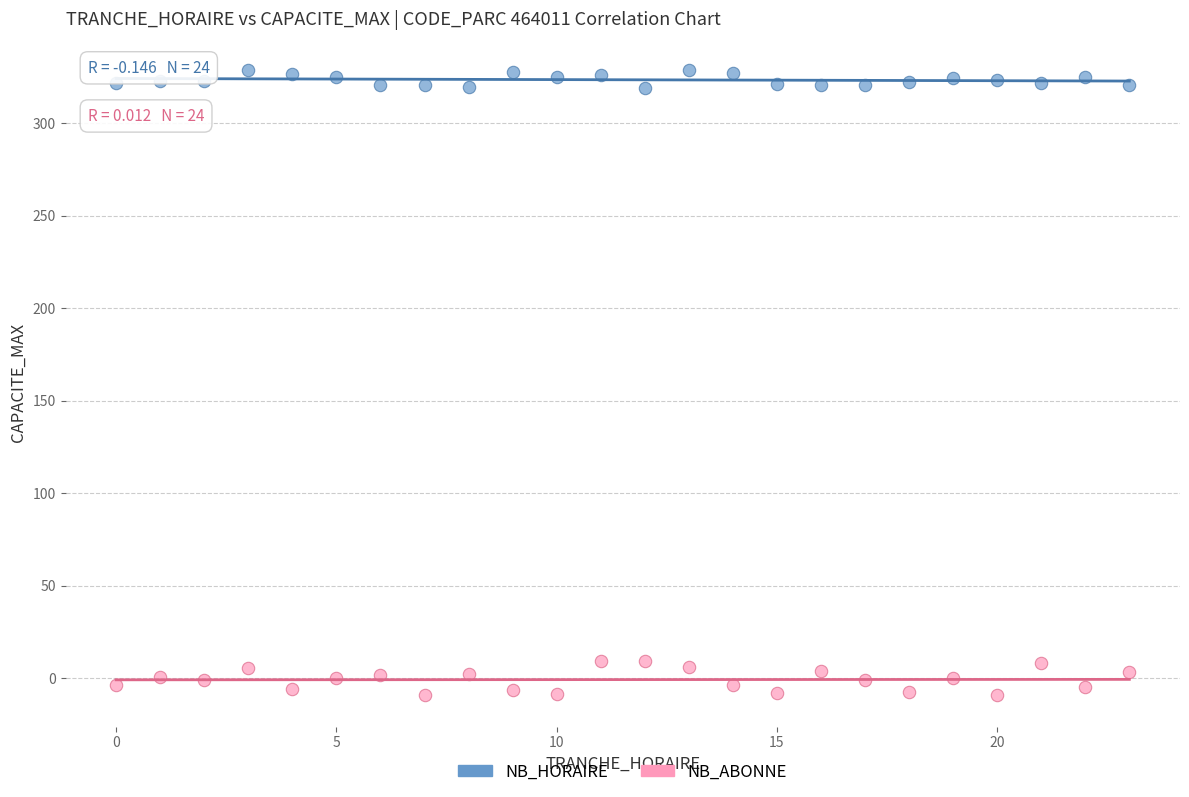

What is the X range (max minus min) for the scatter plot?

23.0